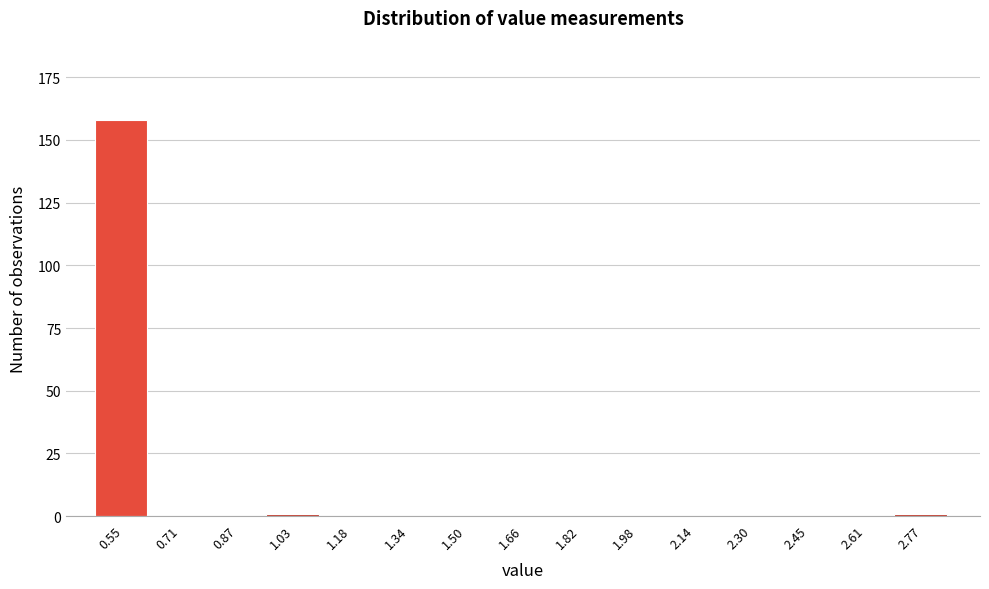

Reading right to left, what are all the values shown in this chart?

2.77=1	2.61=0	2.45=0	2.30=0	2.14=0	1.98=0	1.82=0	1.66=0	1.50=0	1.34=0	1.18=0	1.03=1	0.87=0	0.71=0	0.55=158